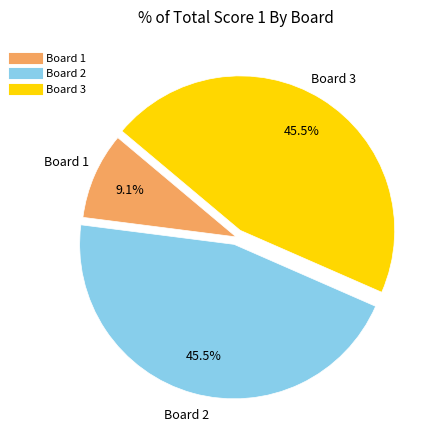

Do Board 3 and Board 1 together represent more than half of the pie?

Yes